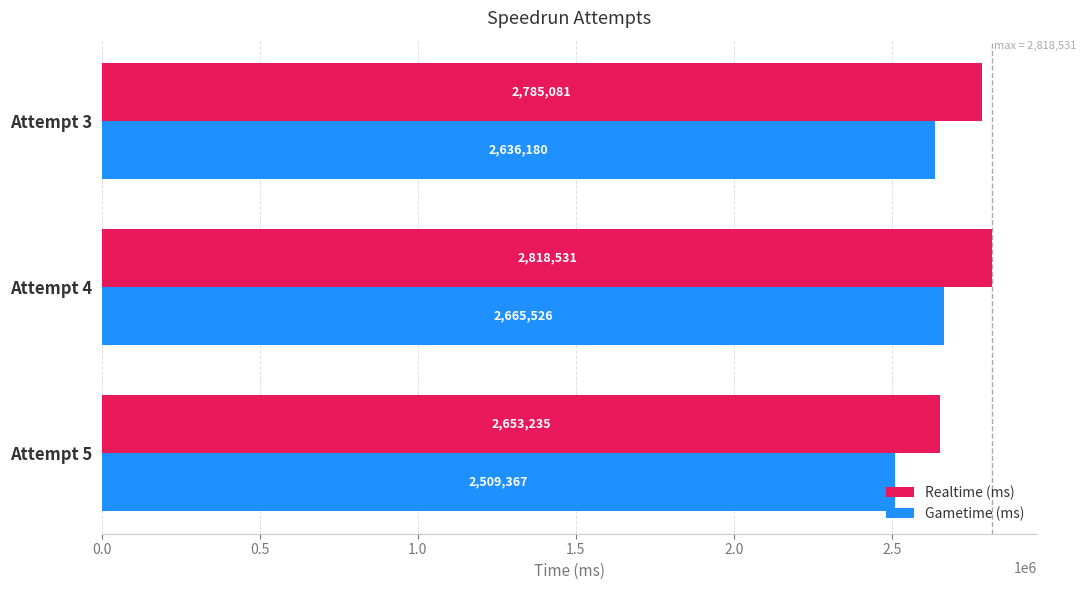

The Gametime (ms) series shows 2636180 at Attempt 3. True or false?

True